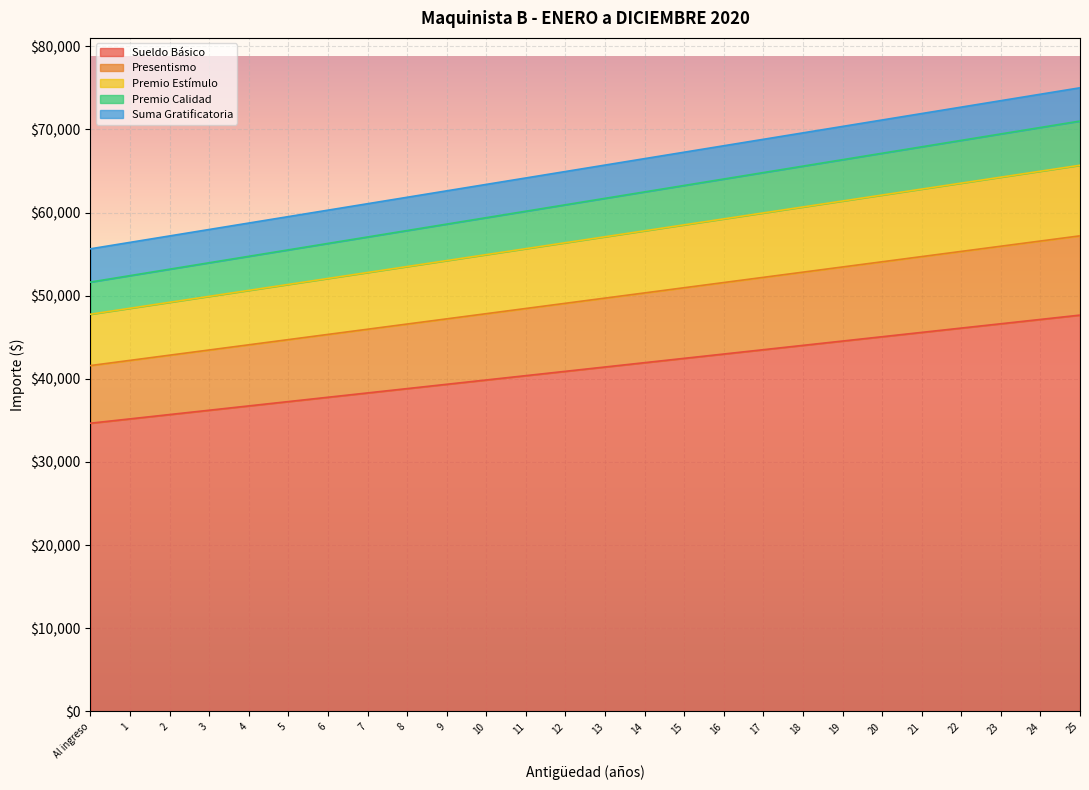

Is it true that Sueldo Básico equals 34667.0 at Al ingreso?

True